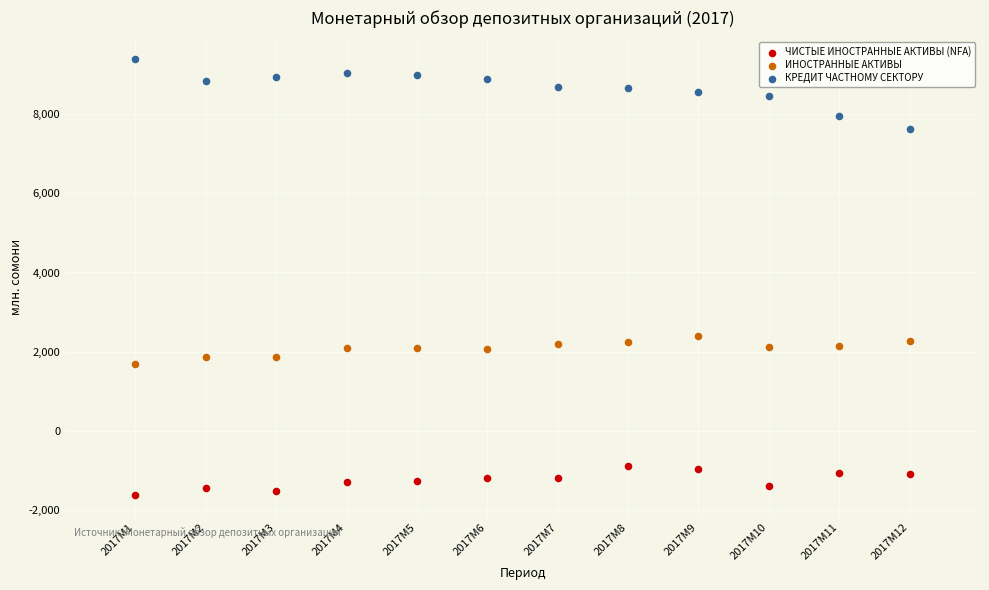

Which series contains the lowest Y value?

ЧИСТЫЕ ИНОСТРАННЫЕ АКТИВЫ (NFA)